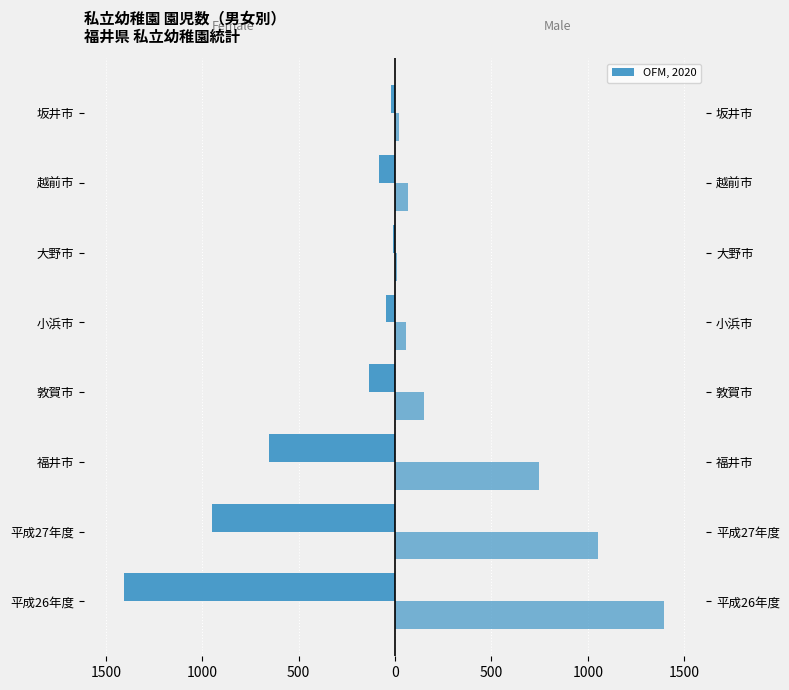

What is the smallest value displayed?

-1404